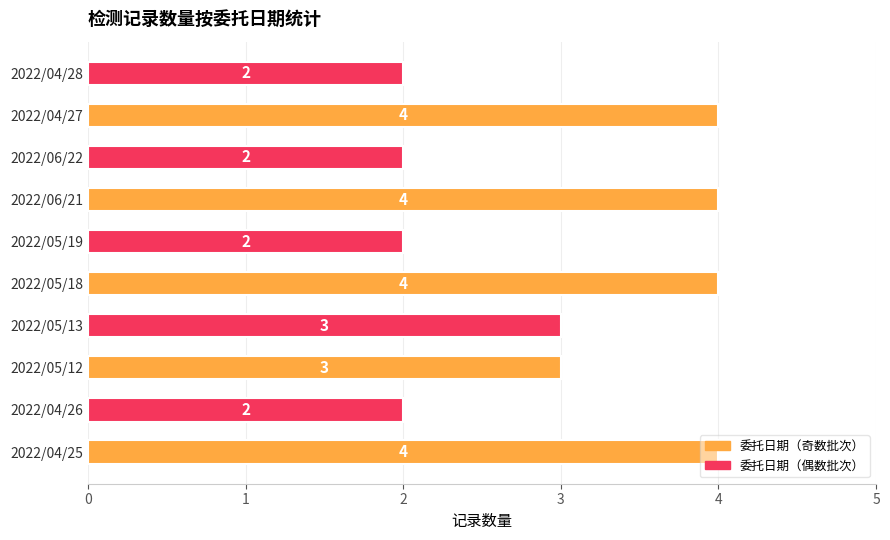

What is the maximum value shown in the chart?

4